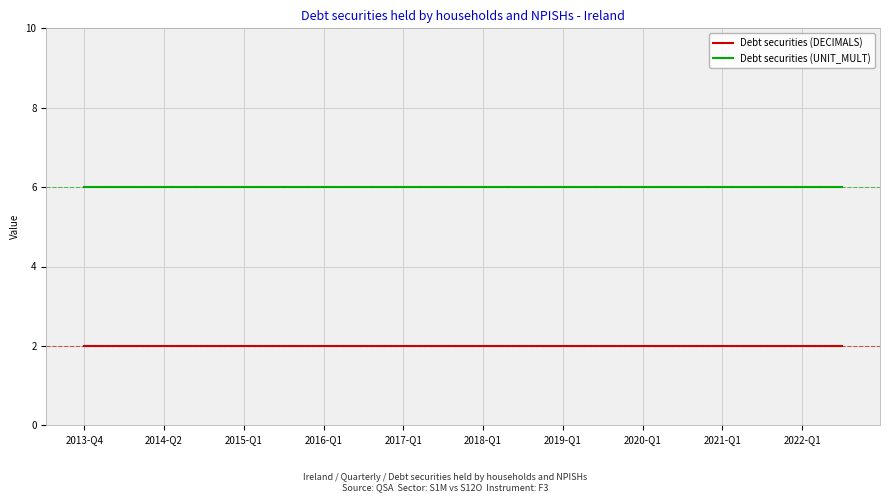

True or false: Debt securities (DECIMALS) and Debt securities (UNIT_MULT) cross at least once.

False